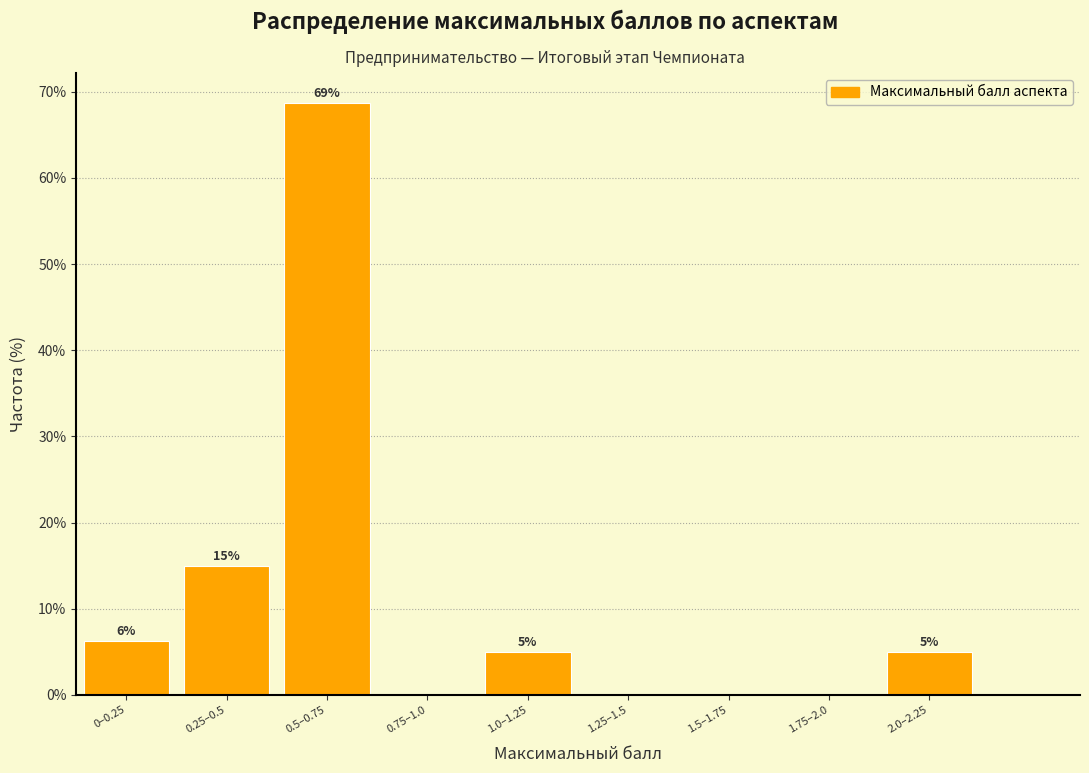

What is the change in value from 0.25–0.5 to 1.5–1.75?

-15.0